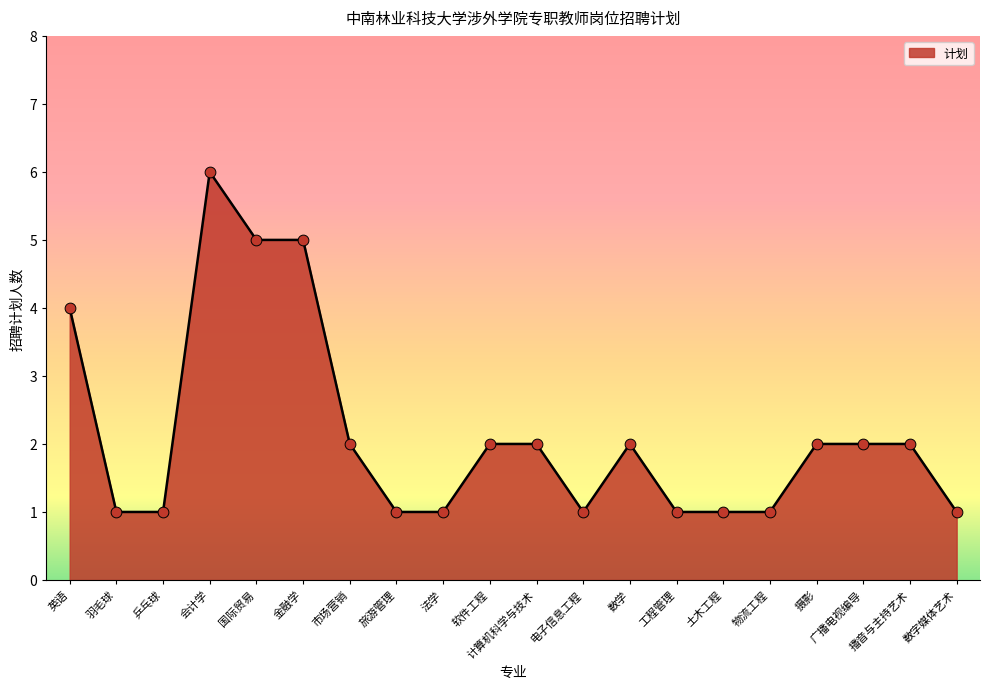

Approximately how many times larger is the value at 羽毛球 compared to 会计学?

0.2